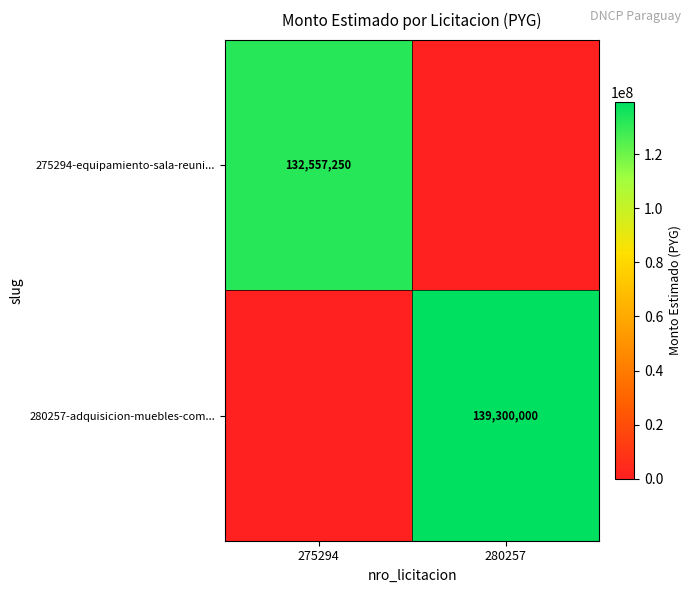

Is it true that 280257-adquisicion-muebles-com... equals 139300000 at 280257?

True